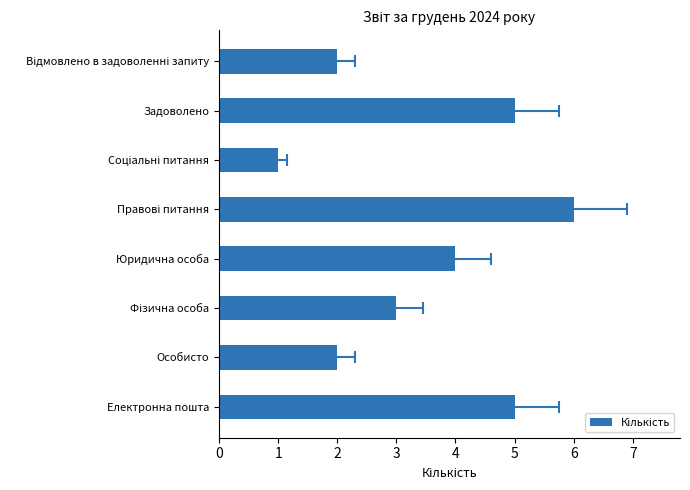

What value does the data have at Соціальні питання?

1